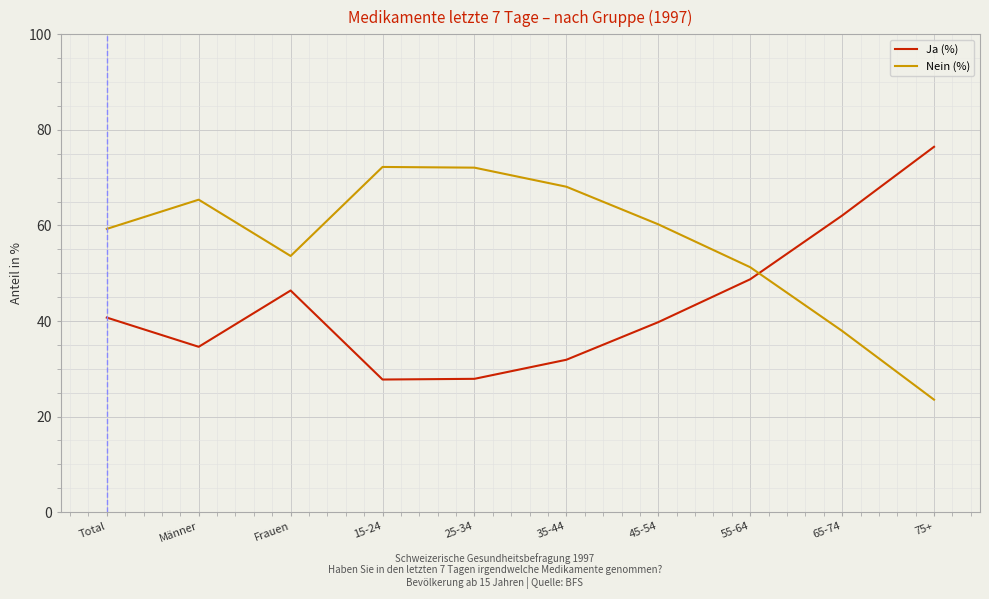

Rank the series by their maximum value, from highest to lowest.

Ja (%), Nein (%)